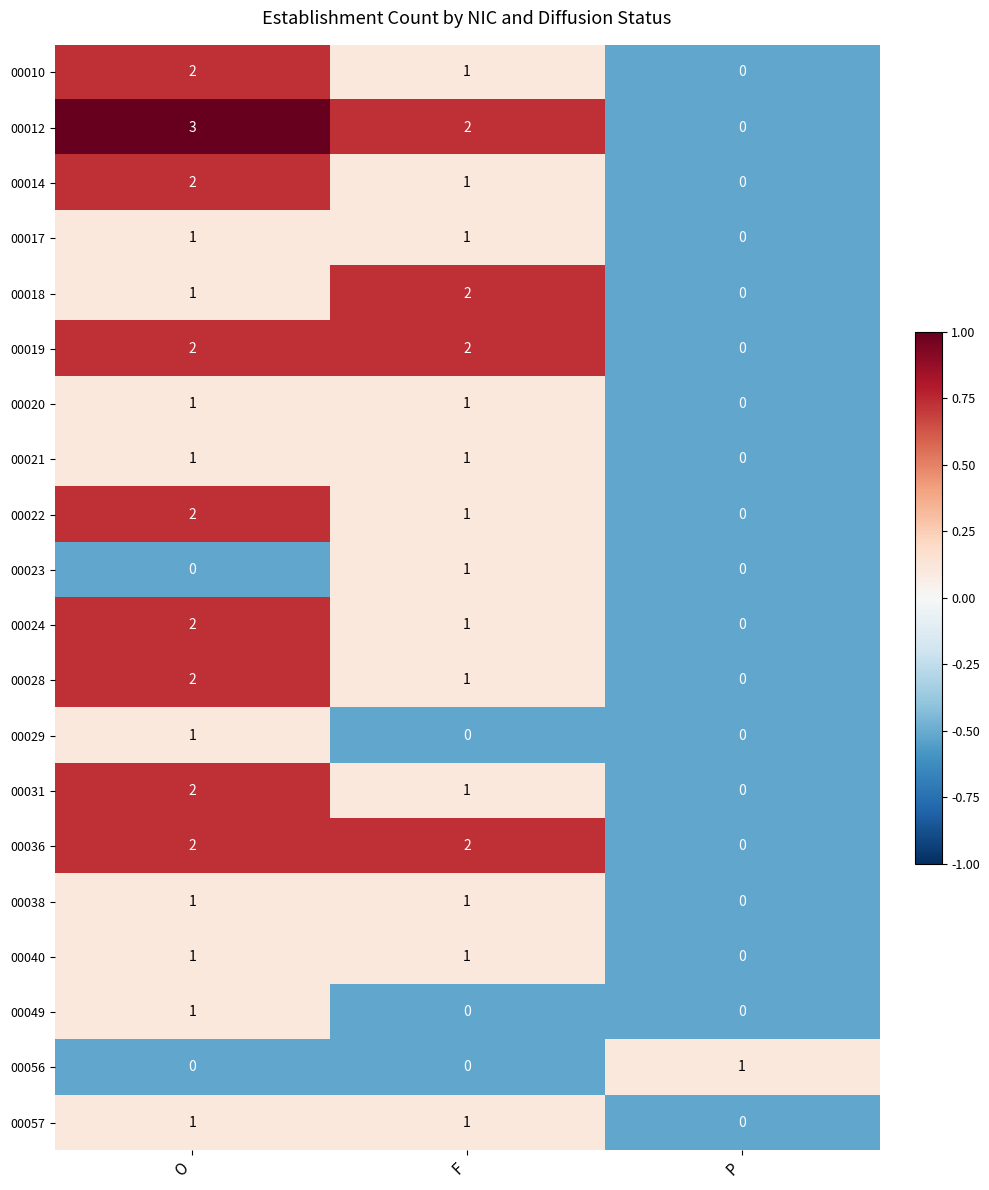

What is the total value across all series at P?

1